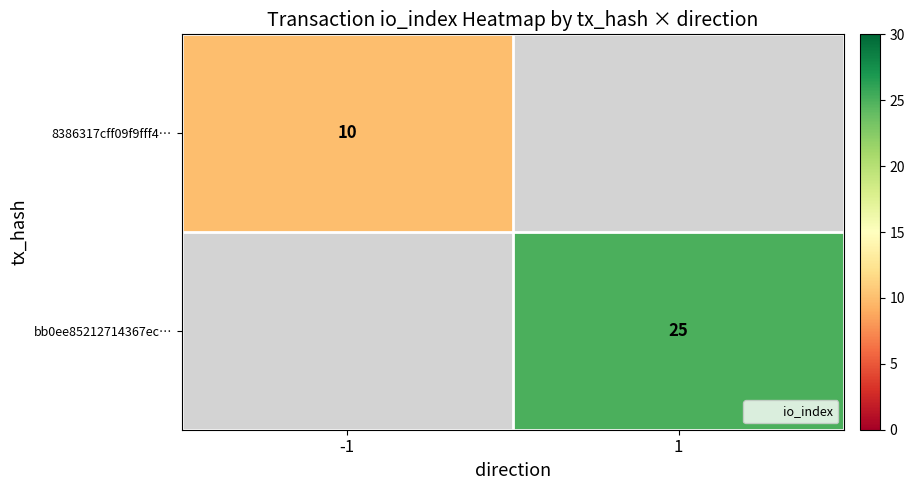

What is the greatest value displayed?

25.0